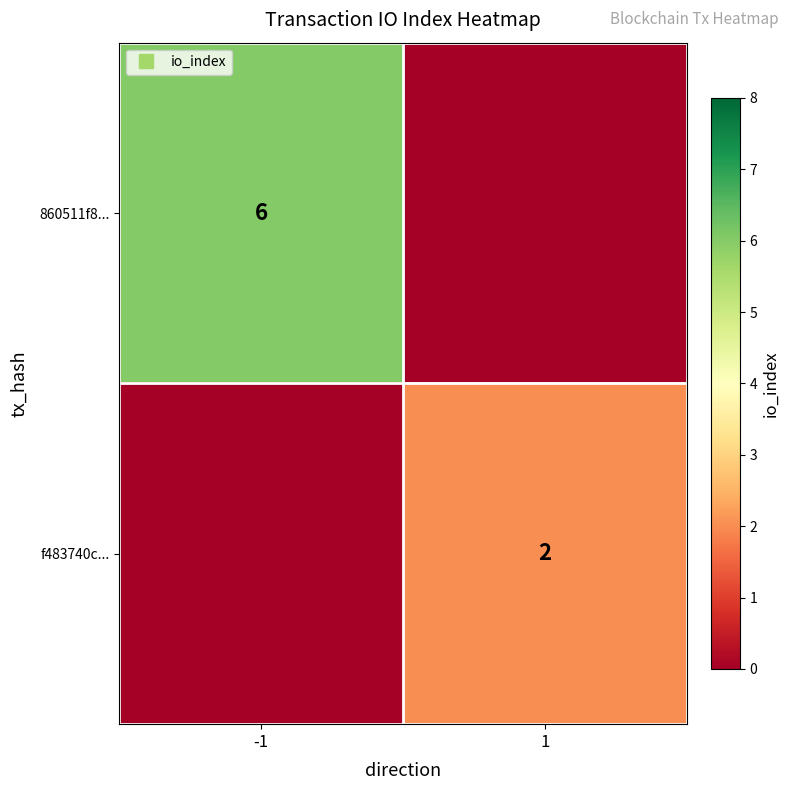

What is the sum of the 860511f8... values at 1 and -1?

6